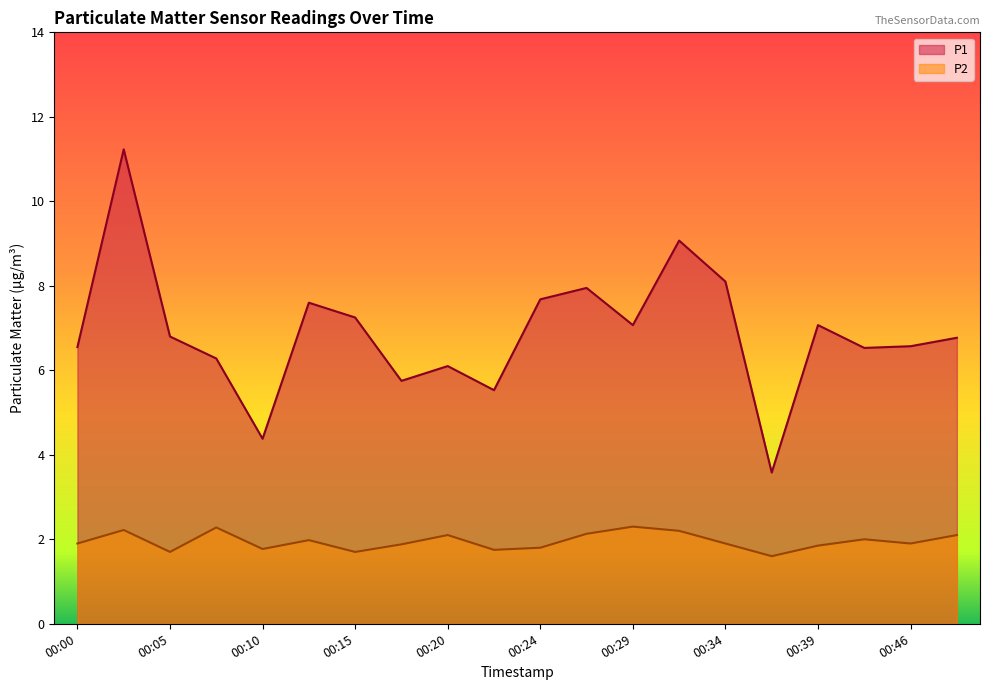

Which category has the lowest value across all series?

00:37